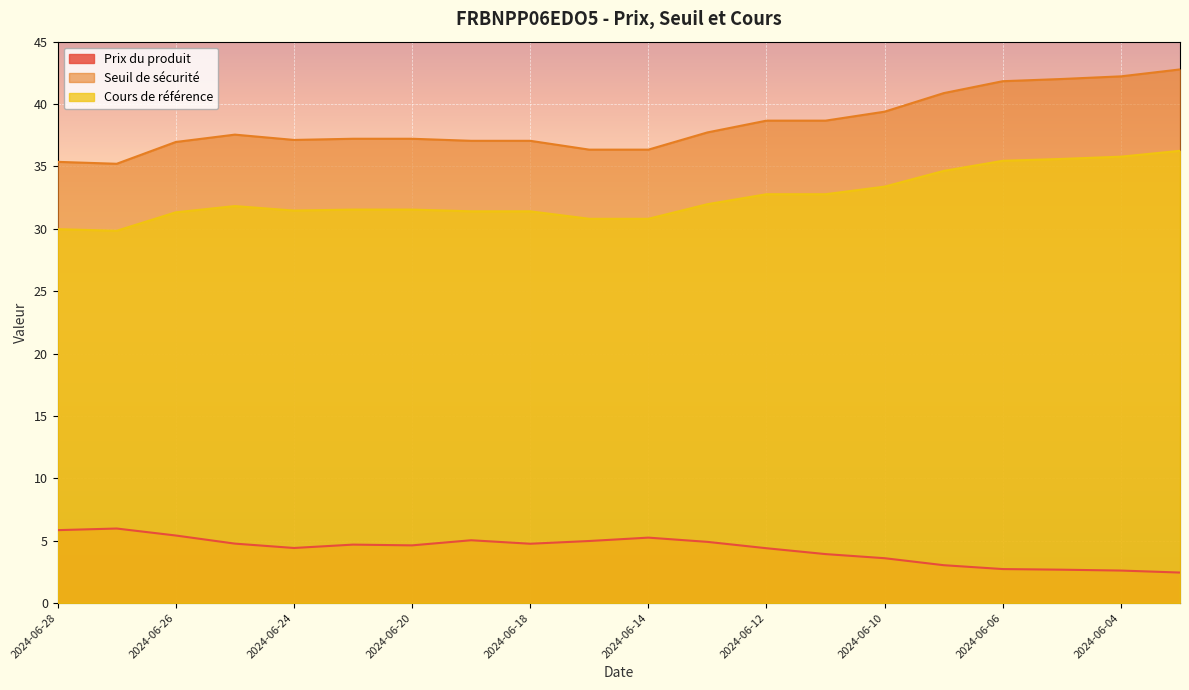

Is it true that Cours de référence equals 31.5 at 2024-06-20?

True